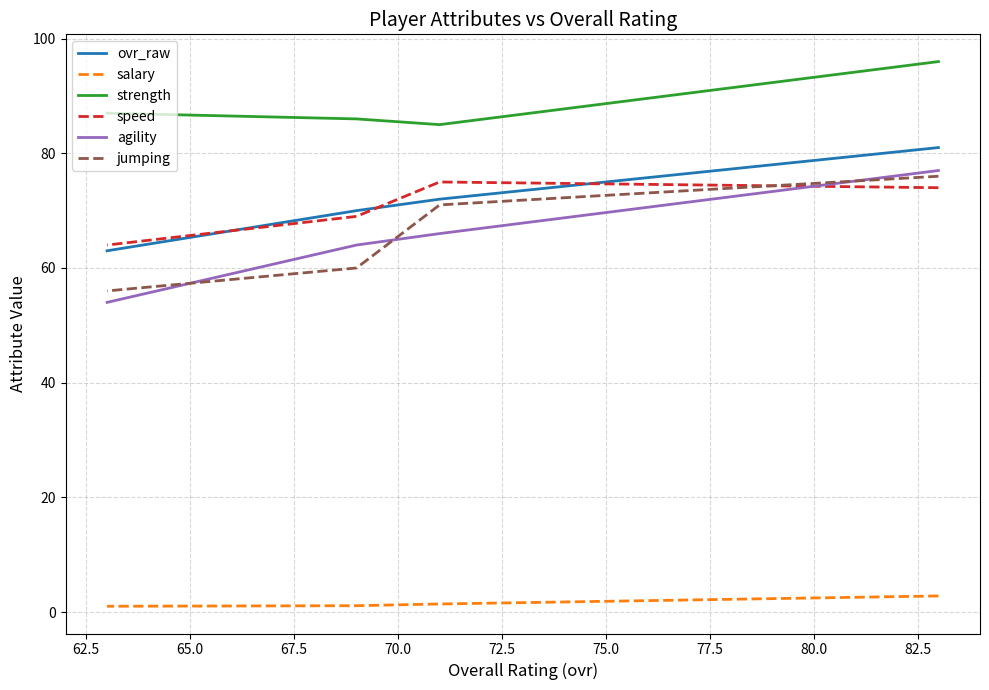

True or false: salary and strength cross at least once.

False